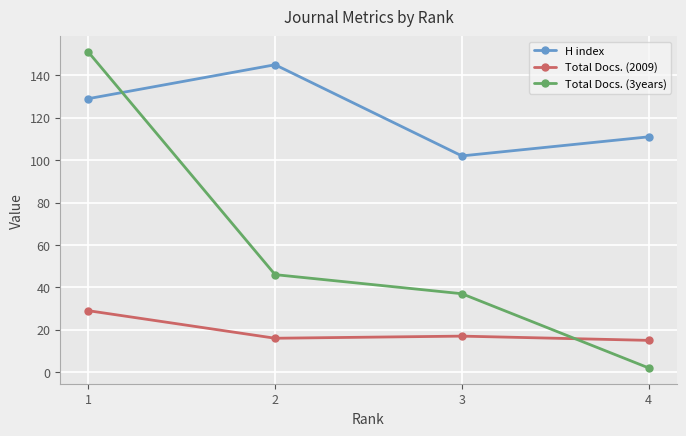

Rank the series by their maximum value, from highest to lowest.

Total Docs. (3years), H index, Total Docs. (2009)